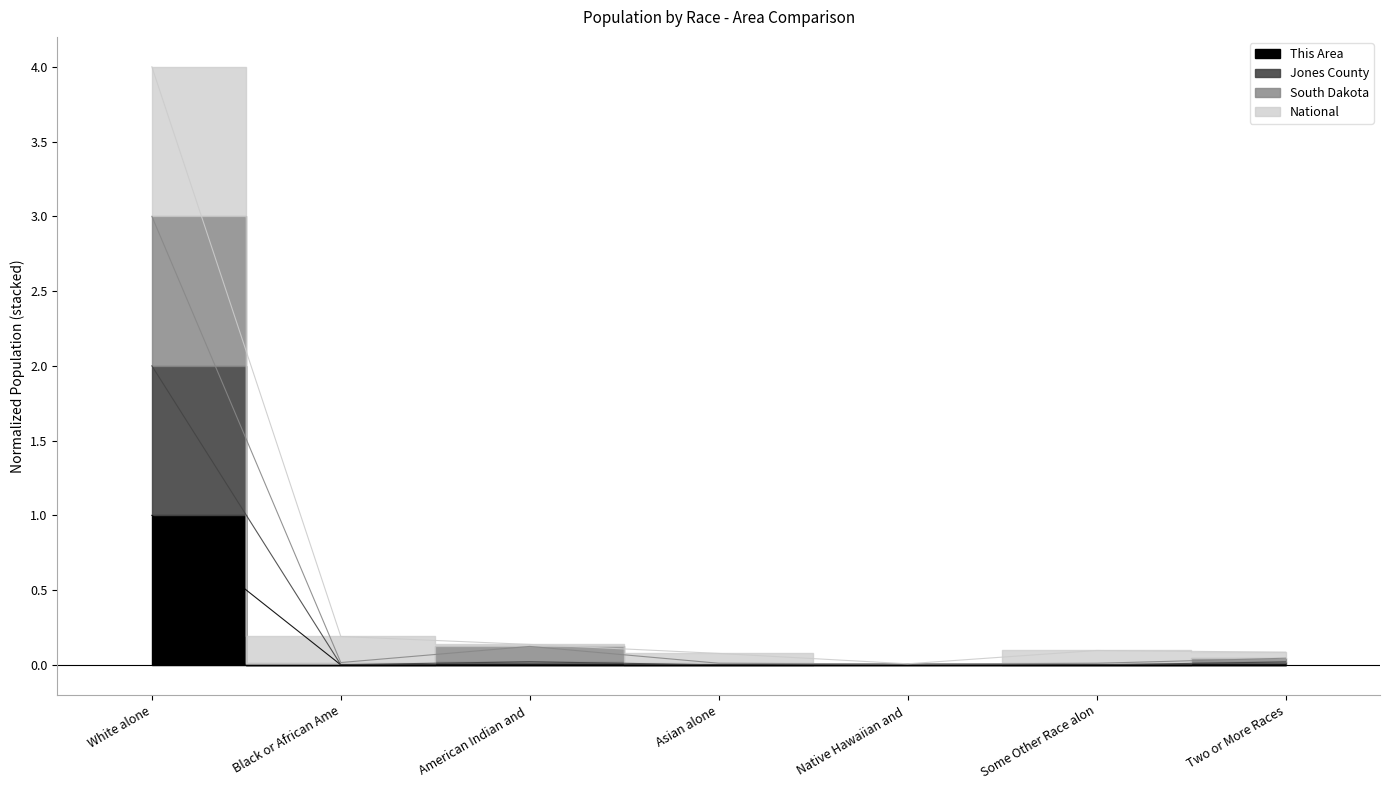

How many positive values does the This Area series have?

1